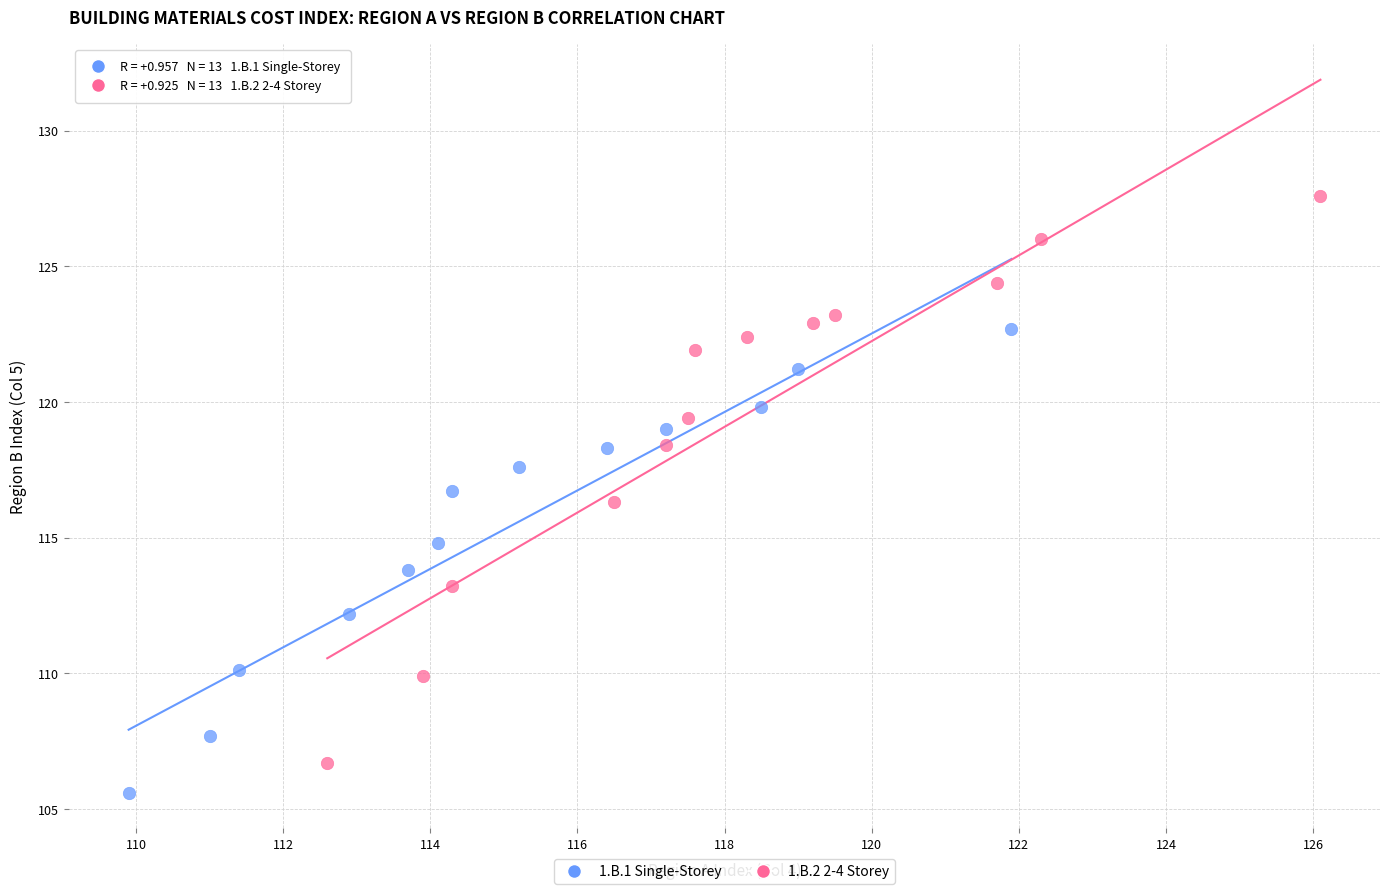

Which series has the largest Y range (max minus min)?

1.B.2 2-4 Storey